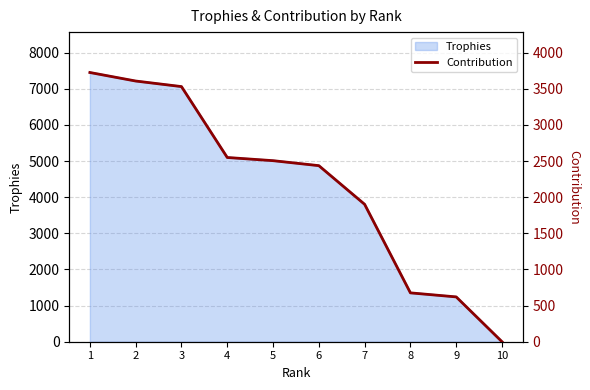

Rank the categories by value from lowest to highest.

10, 9, 8, 7, 6, 5, 4, 3, 2, 1